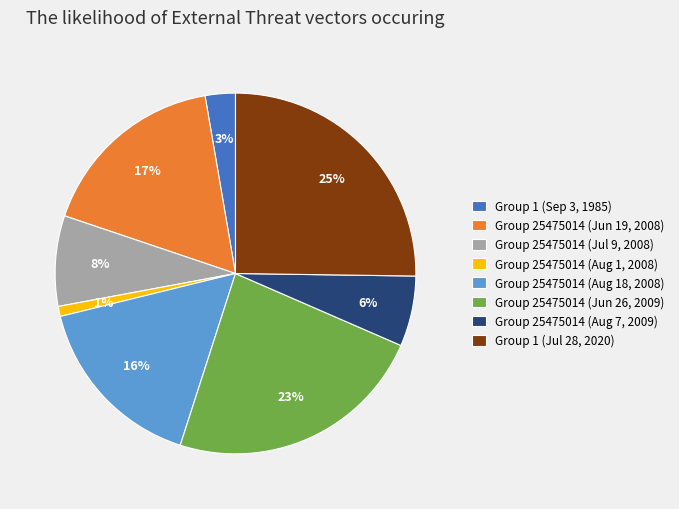

To the nearest percent, what is the average slice percentage?

12%